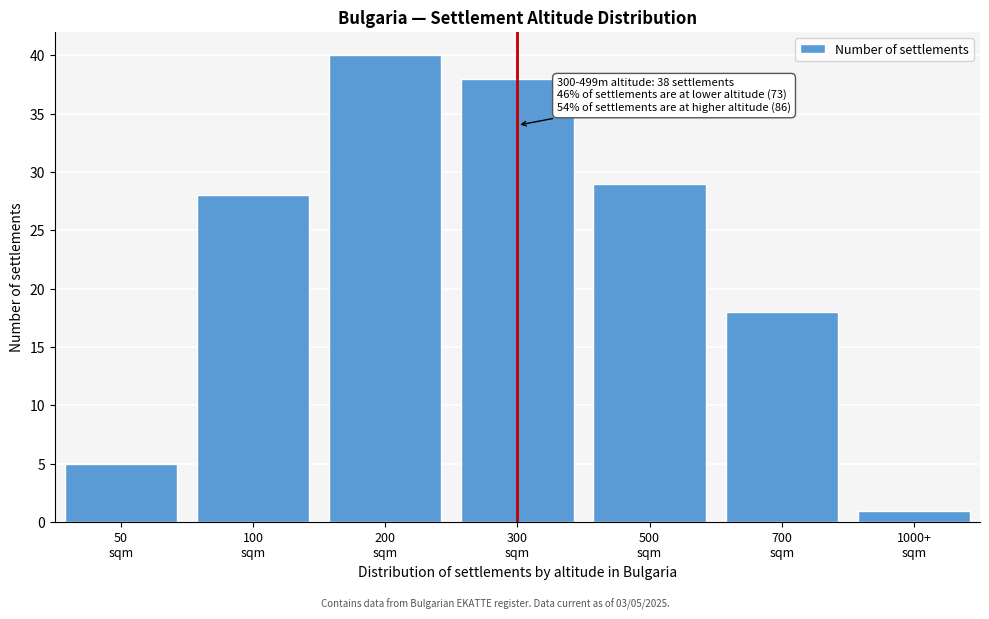

Reading left to right, list all the values displayed in this chart.

5	28	40	38	29	18	1